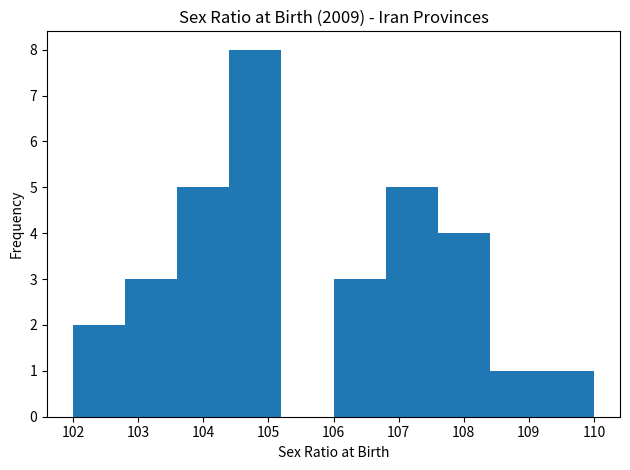

Reading left to right, transcribe this chart: for each bar, give the range it covers on the x-axis and its height. The values are not printed on the chart, so give them approximately, as read against the axis.

102.0 to 102.8: 2
102.8 to 103.6: 3
103.6 to 104.4: 5
104.4 to 105.2: 8
105.2 to 106.0: 0
106.0 to 106.8: 3
106.8 to 107.6: 5
107.6 to 108.4: 4
108.4 to 109.2: 1
109.2 to 110.0: 1